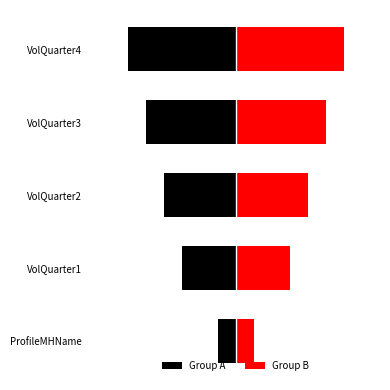

What is the maximum value shown in the chart?

6